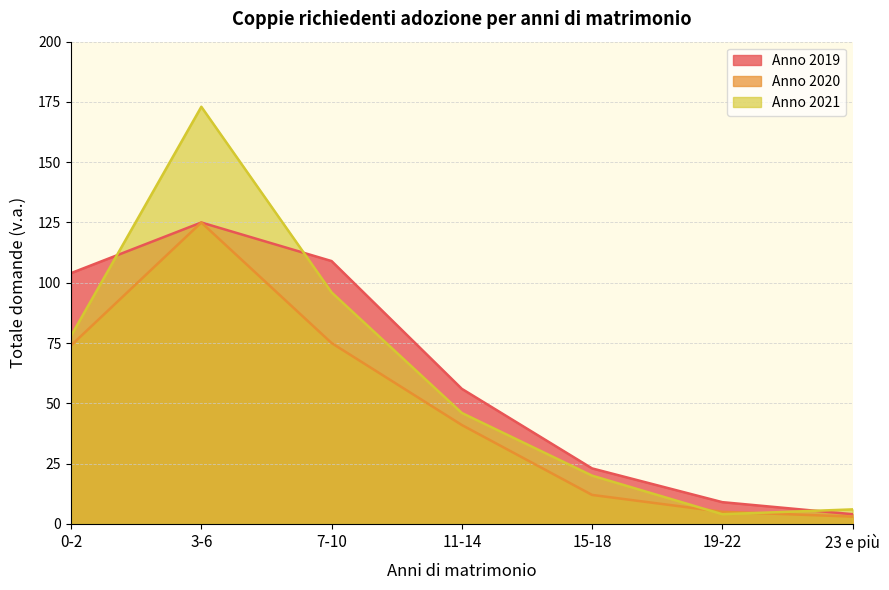

What position from the right is 3-6?

6